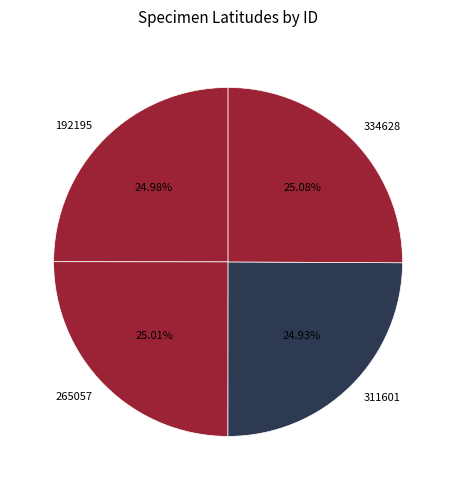

Combined, what portion of the pie is 334628 and 265057?

50.1%